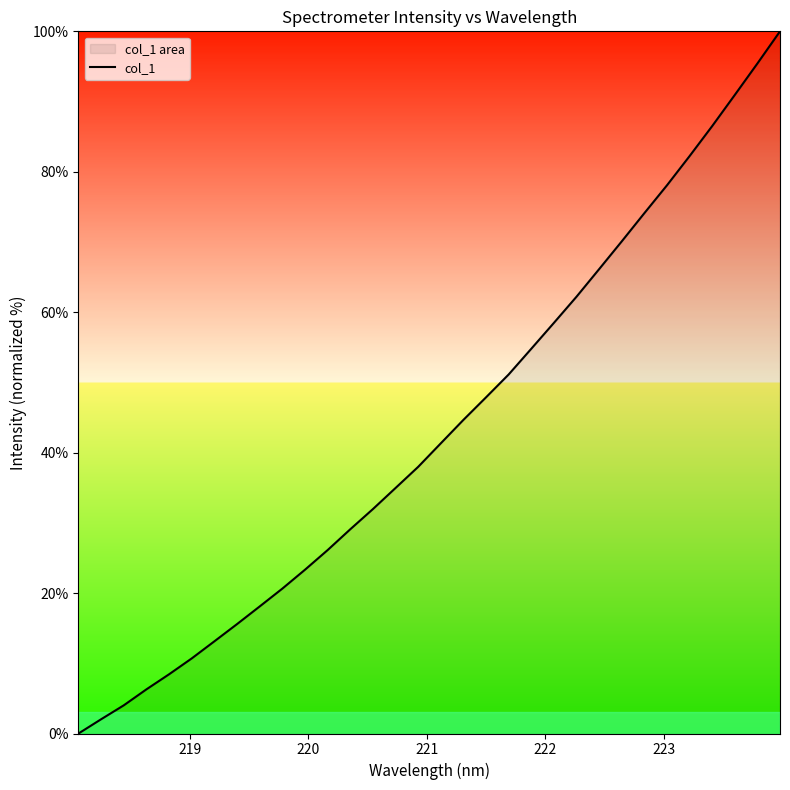

What is the maximum value shown in the chart?

100.0